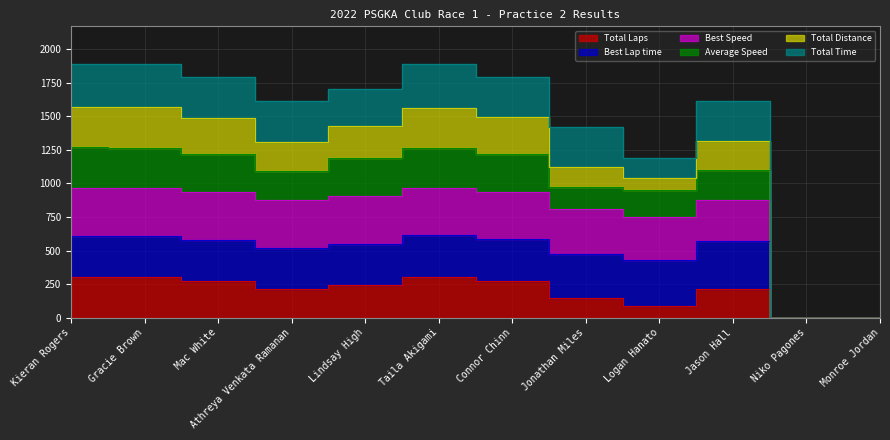

True or false: Total Laps and Best Speed cross at least once.

False